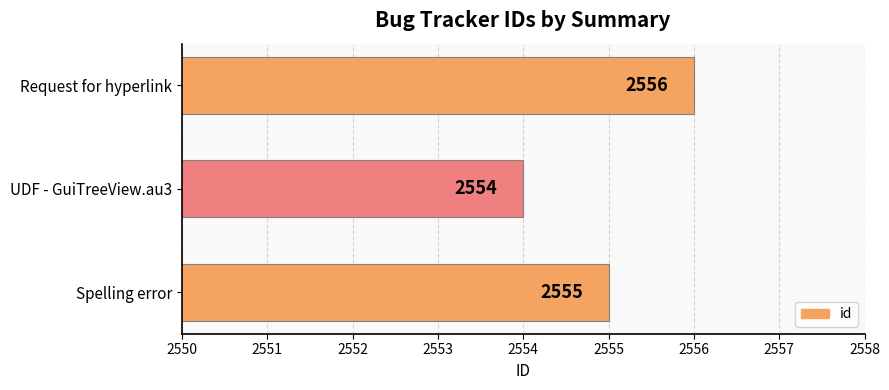

List the labels in order of value, largest first.

Request for hyperlink, Spelling error, UDF - GuiTreeView.au3